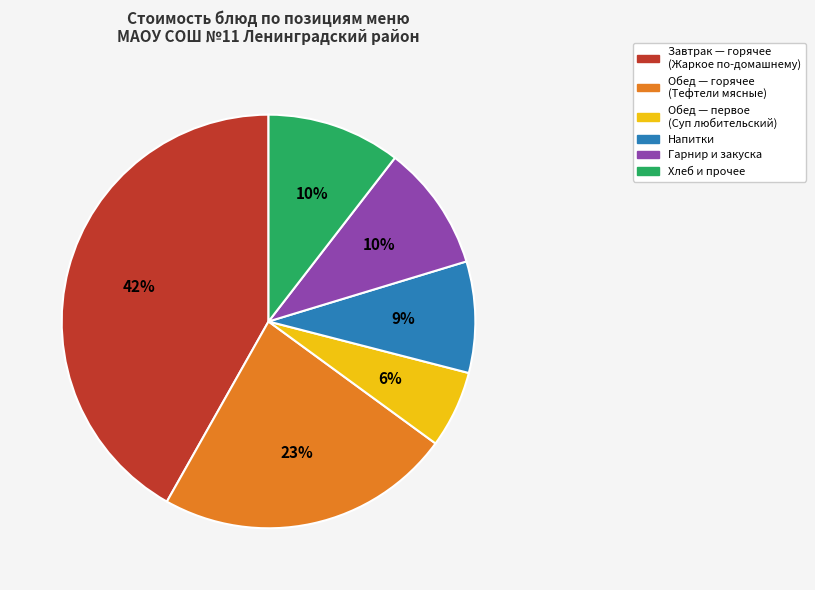

How many segments does this pie chart have?

6